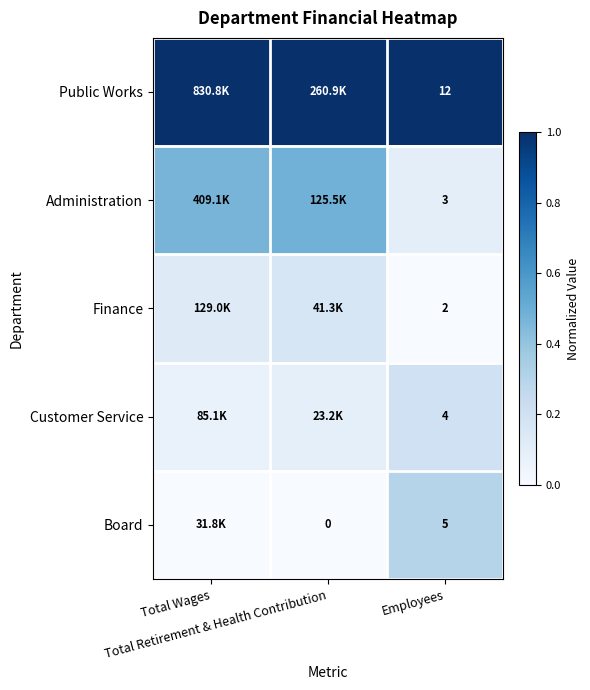

At Total Retirement & Health Contribution, list the series in order from smallest to largest.

Board, Customer Service, Finance, Administration, Public Works